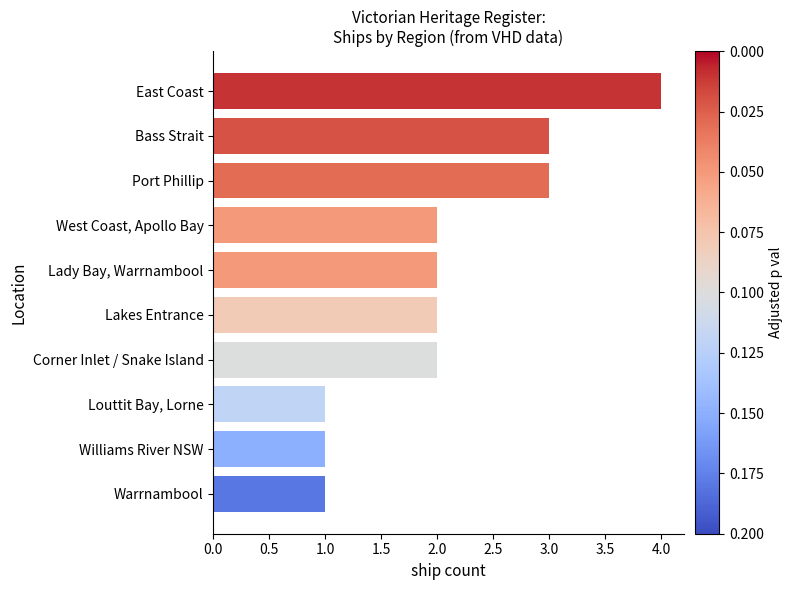

What is the difference between the maximum and minimum values?

3